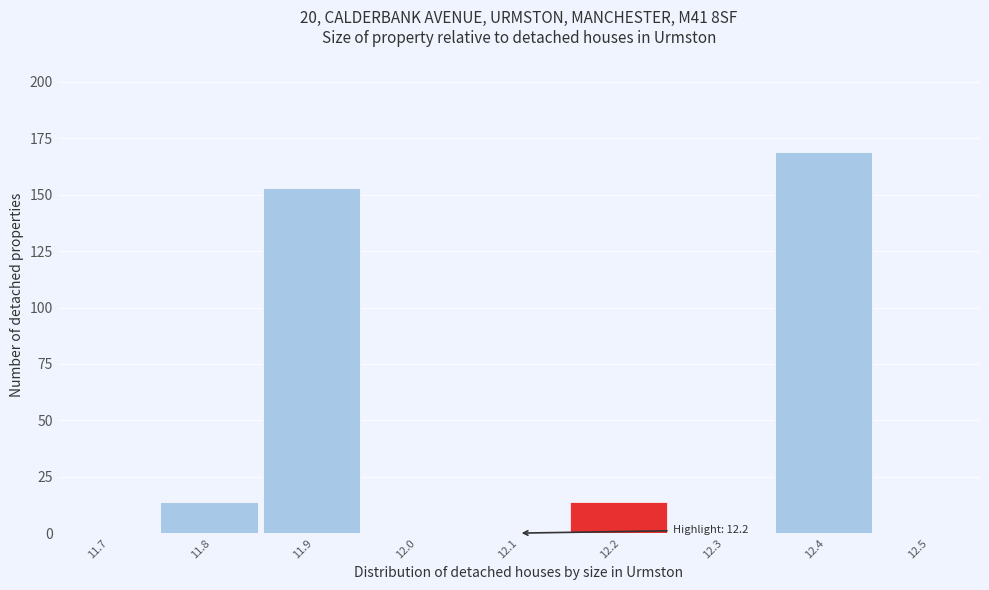

Reading left to right, transcribe all the data shown in this chart.

11.7=0	11.8=14	11.9=153	12.0=0	12.1=0	12.2=14	12.3=0	12.4=169	12.5=0